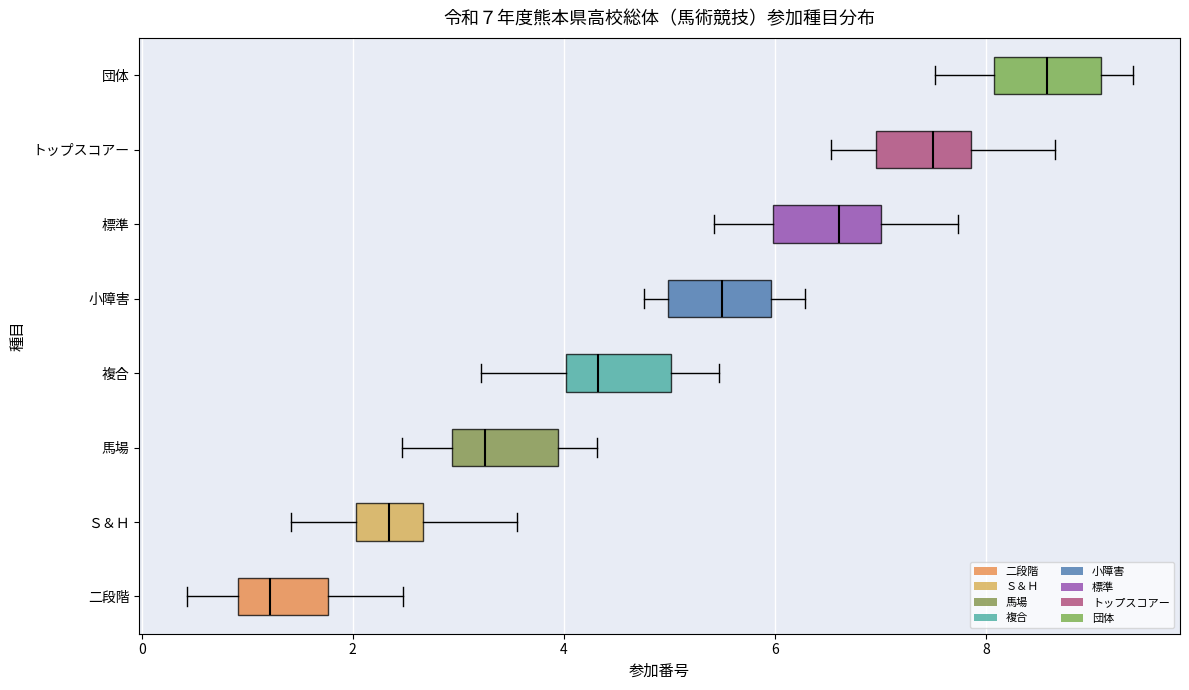

Which box's median line is the furthest to the left?

二段階